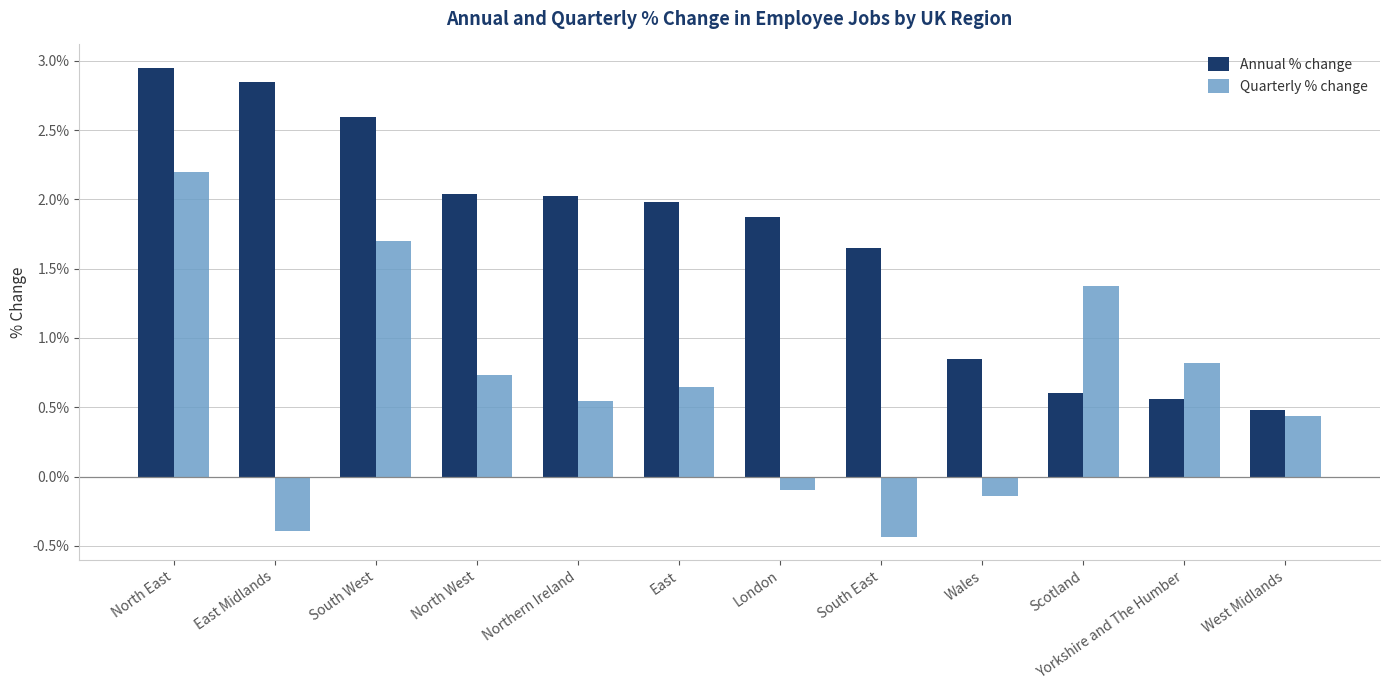

Are the bars horizontal?

No